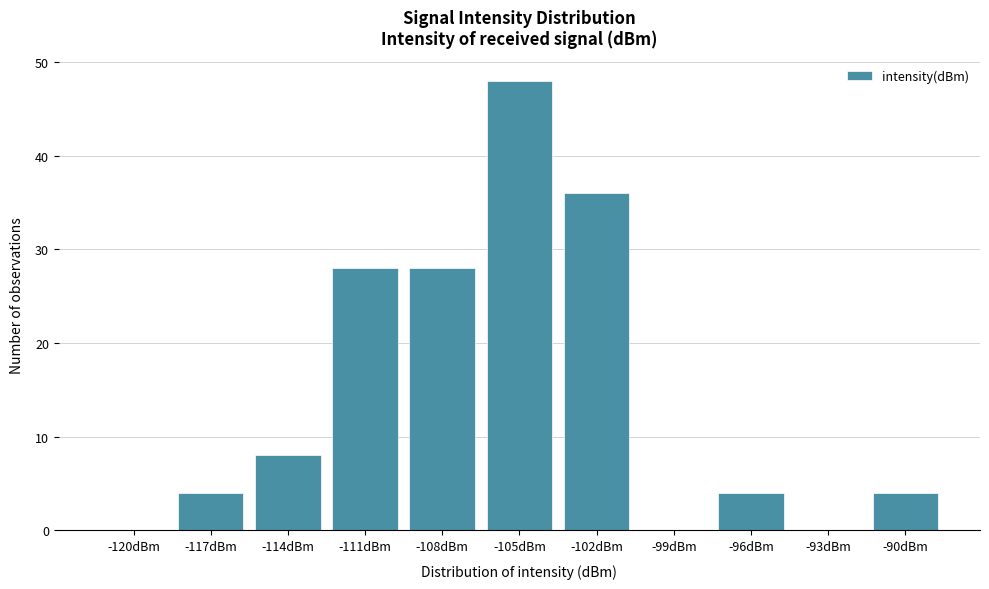

Reading left to right, list all the values displayed in this chart.

-120dBm=0	-117dBm=4	-114dBm=8	-111dBm=28	-108dBm=28	-105dBm=48	-102dBm=36	-99dBm=0	-96dBm=4	-93dBm=0	-90dBm=4